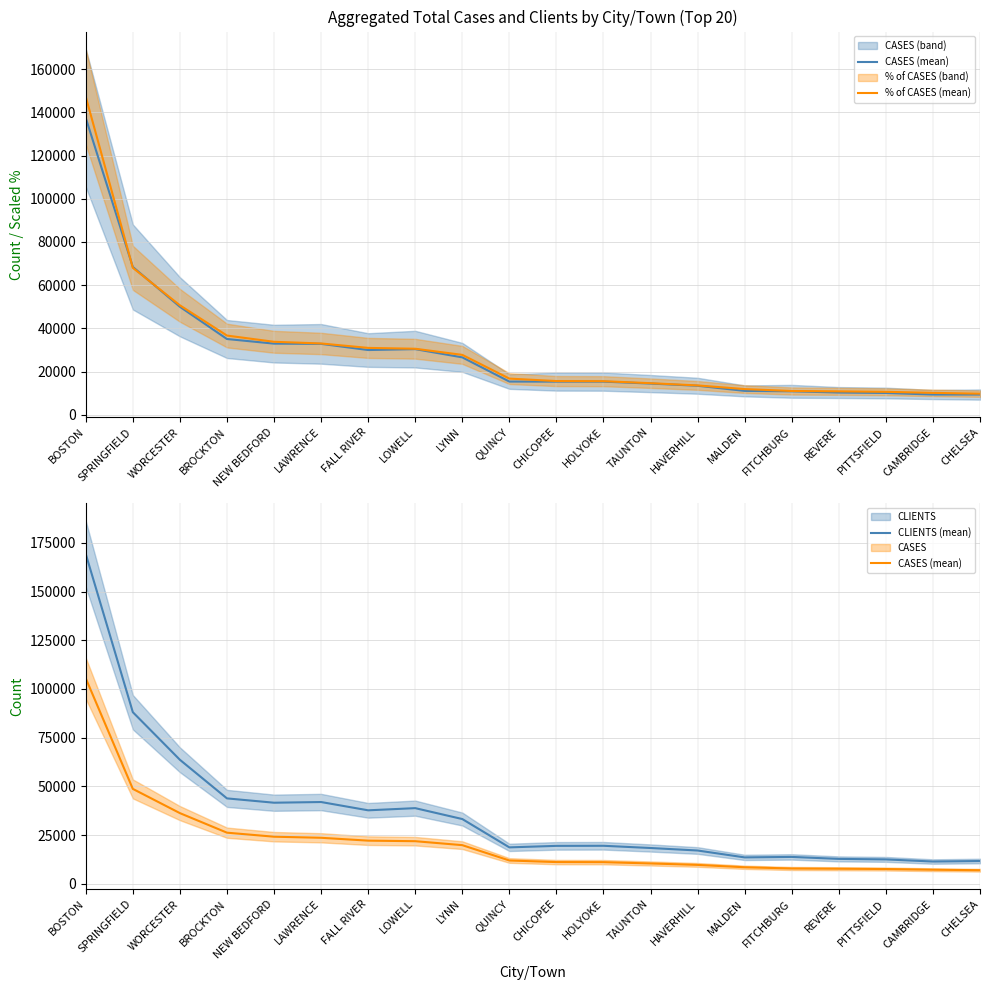

Reading left to right, transcribe all the data shown in this chart.

CASES (mean): 105464.0	48725.0	36290.0	26260.0	24194.0	23636.0	22168.0	21886.0	19856.0	11988.0	11166.0	11124.0	10462.0	9721.0	8509.0	7875.0	7757.0	7604.0	7249.0	6988.0
% of CASES (mean): 147197.4	68006.1	50650.4	36651.4	33767.9	32989.1	30940.1	30546.6	27713.3	16731.8	15584.5	15525.9	14601.9	13567.7	11876.1	10991.2	10826.5	10613.0	10117.5	9753.2
CLIENTS (mean): 169277.0	88090.0	63667.0	43852.0	41637.0	41986.0	37733.0	38849.0	33257.0	18719.0	19488.0	19532.0	18394.0	17107.0	13569.0	13817.0	12804.0	12541.0	11452.0	11712.0